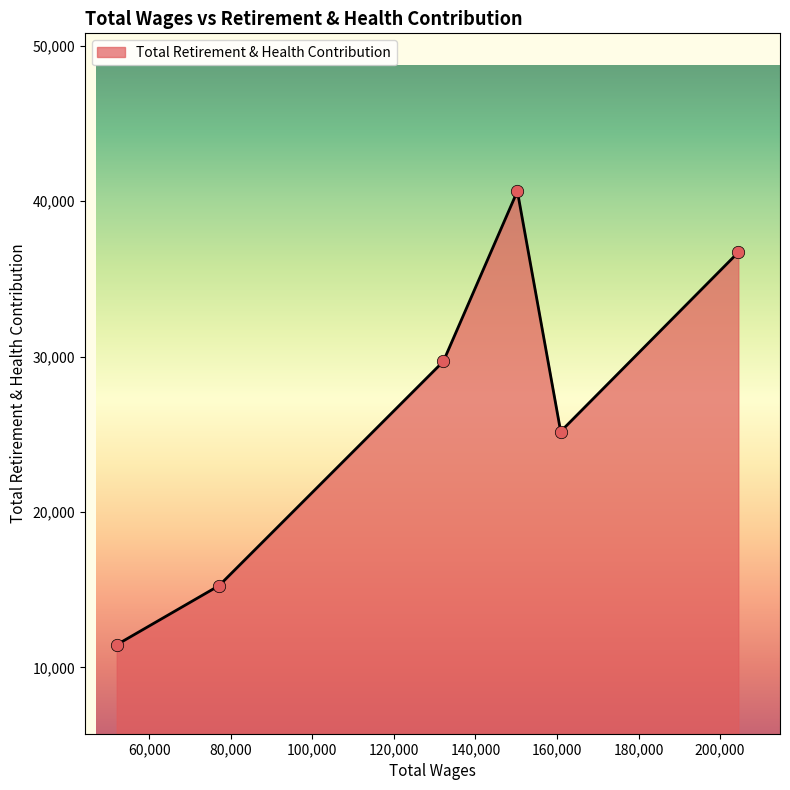

What is the greatest value displayed?

40642